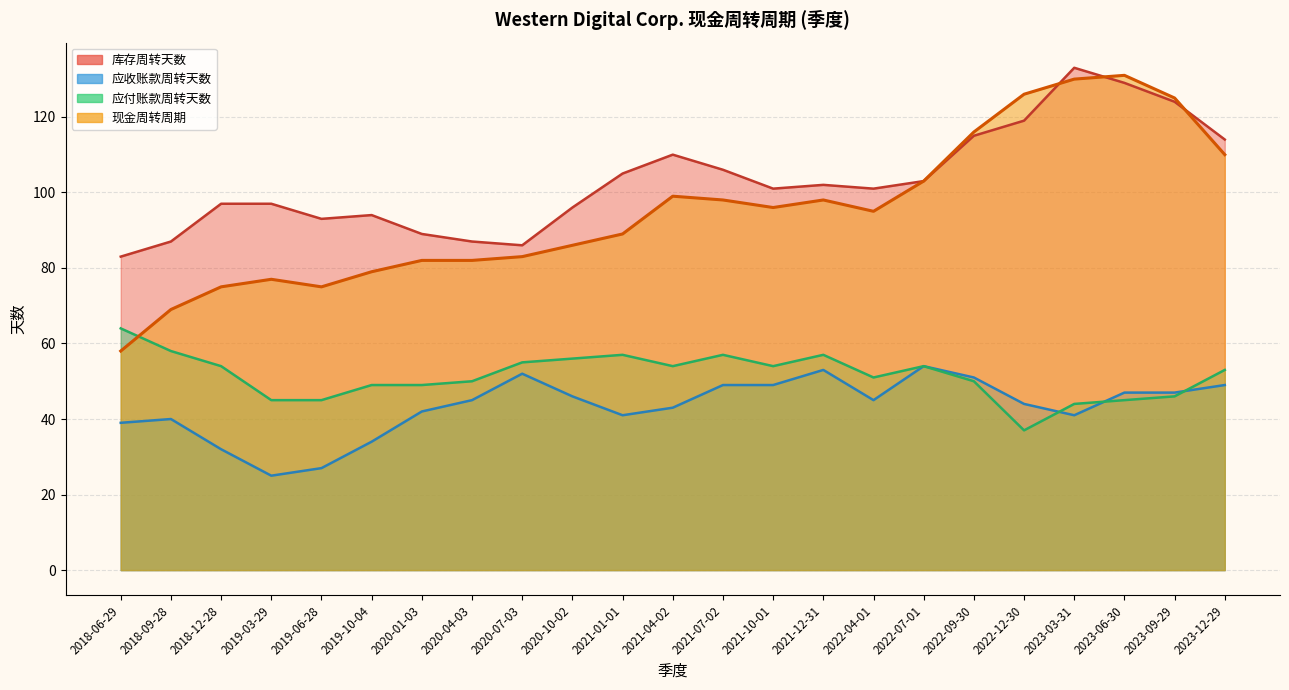

At which label does 现金周转周期 first exceed 75?

2019-03-29